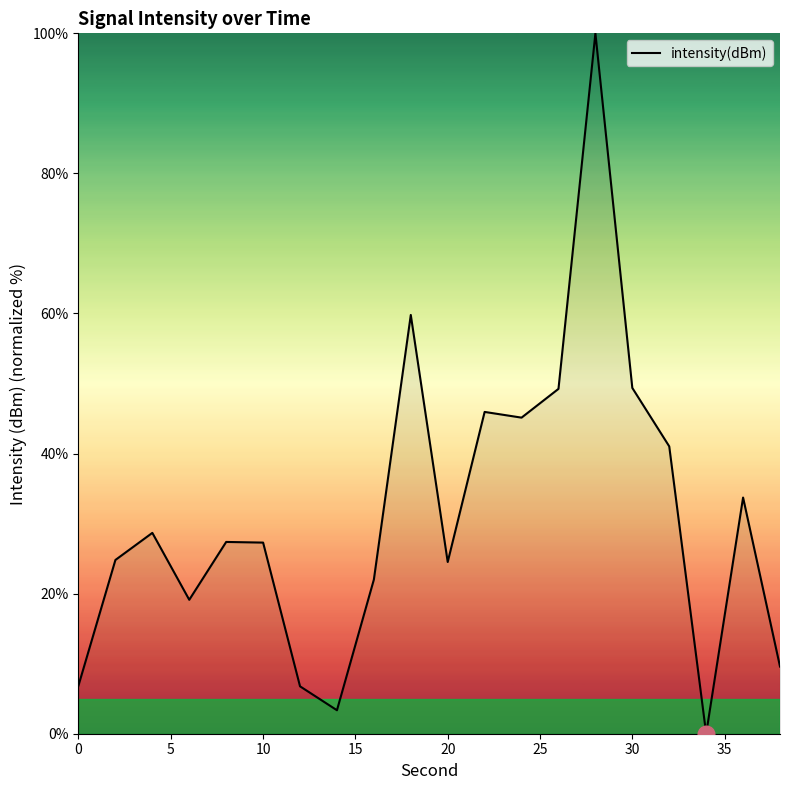

What is the difference between the maximum and minimum values?

100.0